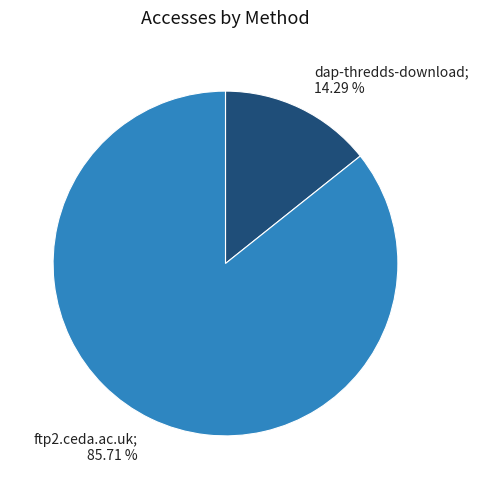

To the nearest percent, what portion does dap-thredds-download represent?

14%